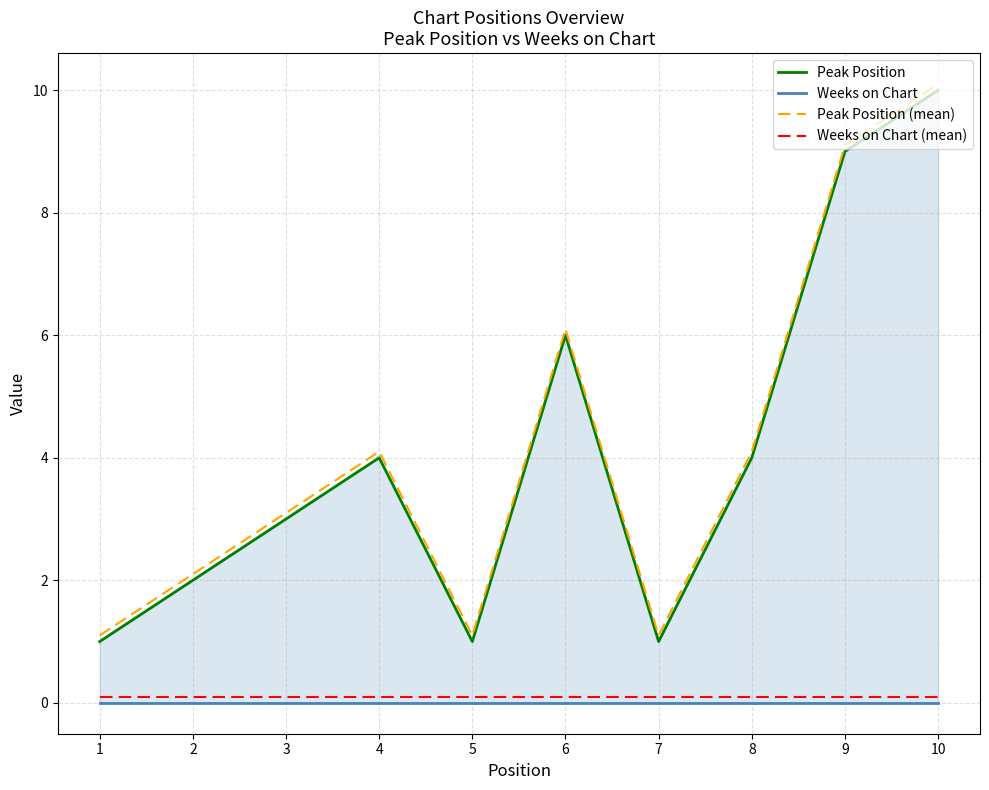

Where is Peak Position nearest to the value 5?

4